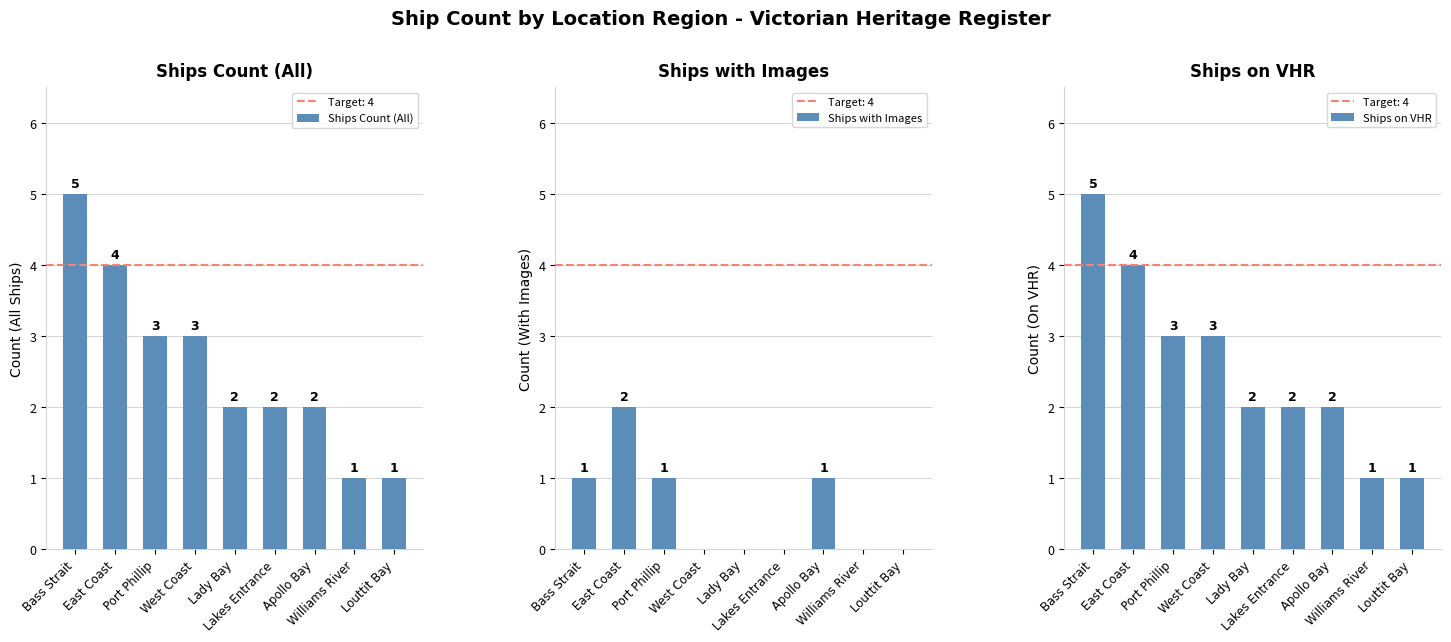

What value does the Ships Count (All) series have at Lady Bay?

2